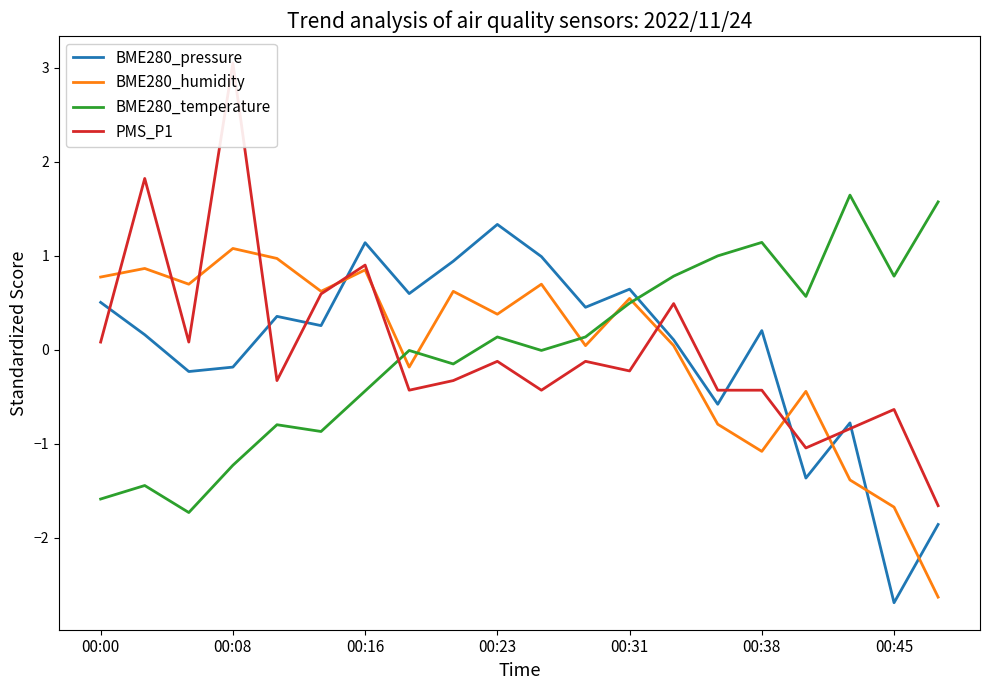

What is the difference between the maximum and minimum values in the BME280_humidity series?

3.7